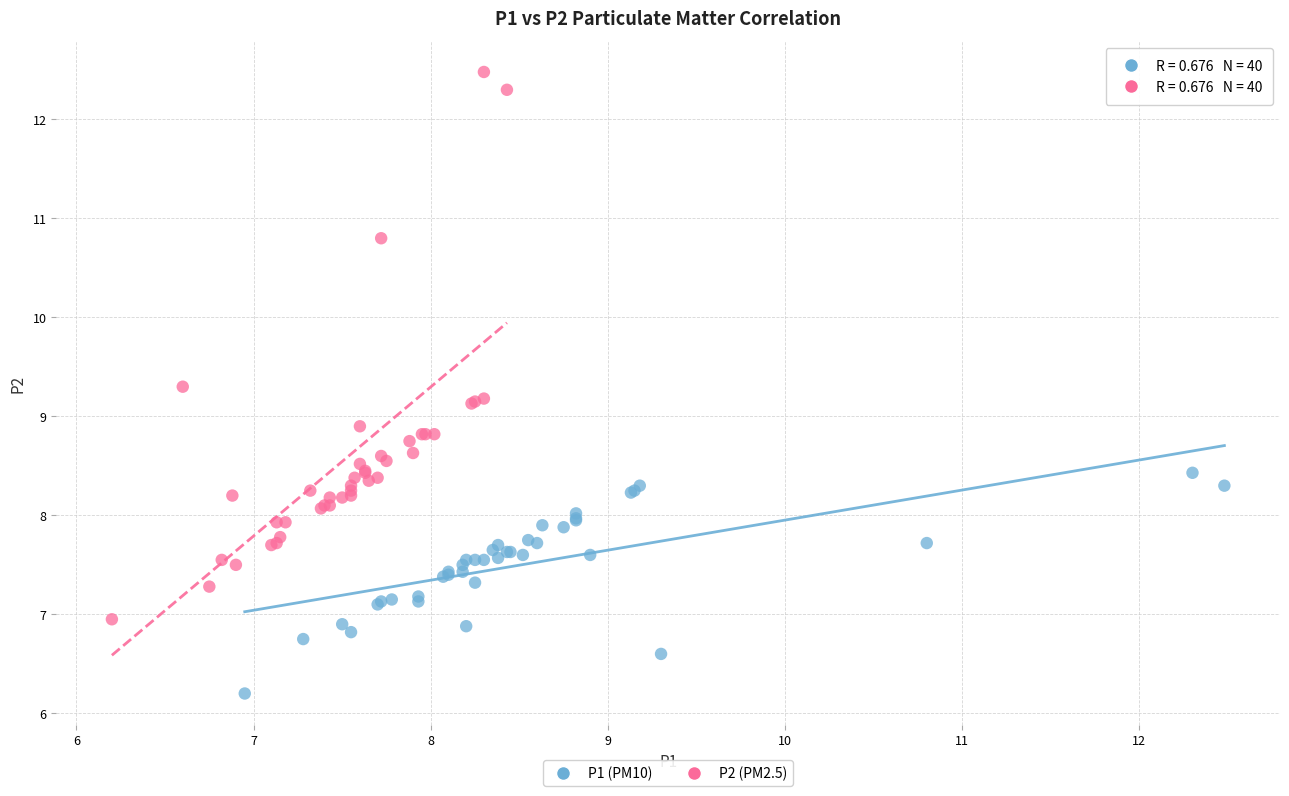

Which series reaches the maximum Y coordinate?

P2 (PM2.5)